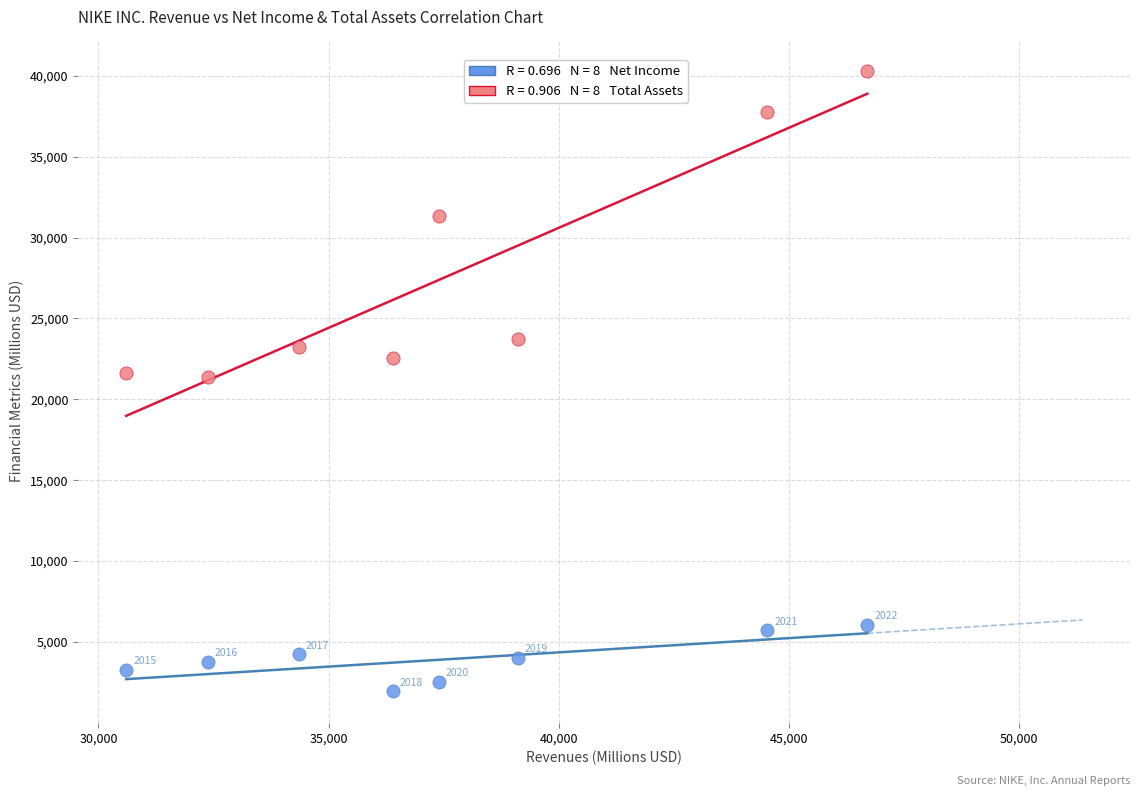

Across all data points, what is the range of Y values (max minus min)?

38388